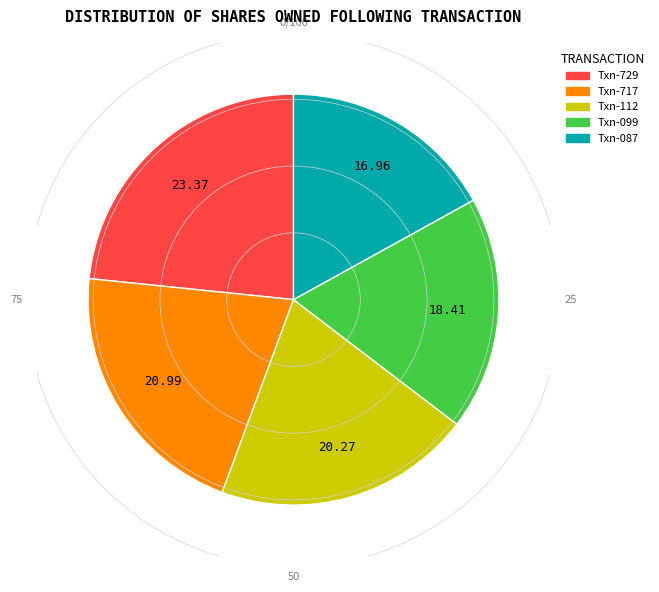

Is there any slice that represents more than half of the pie?

No